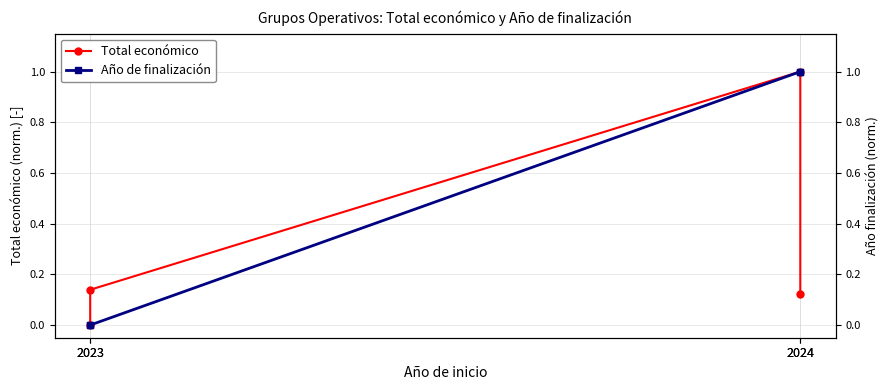

How many values in Total económico are above zero?

3